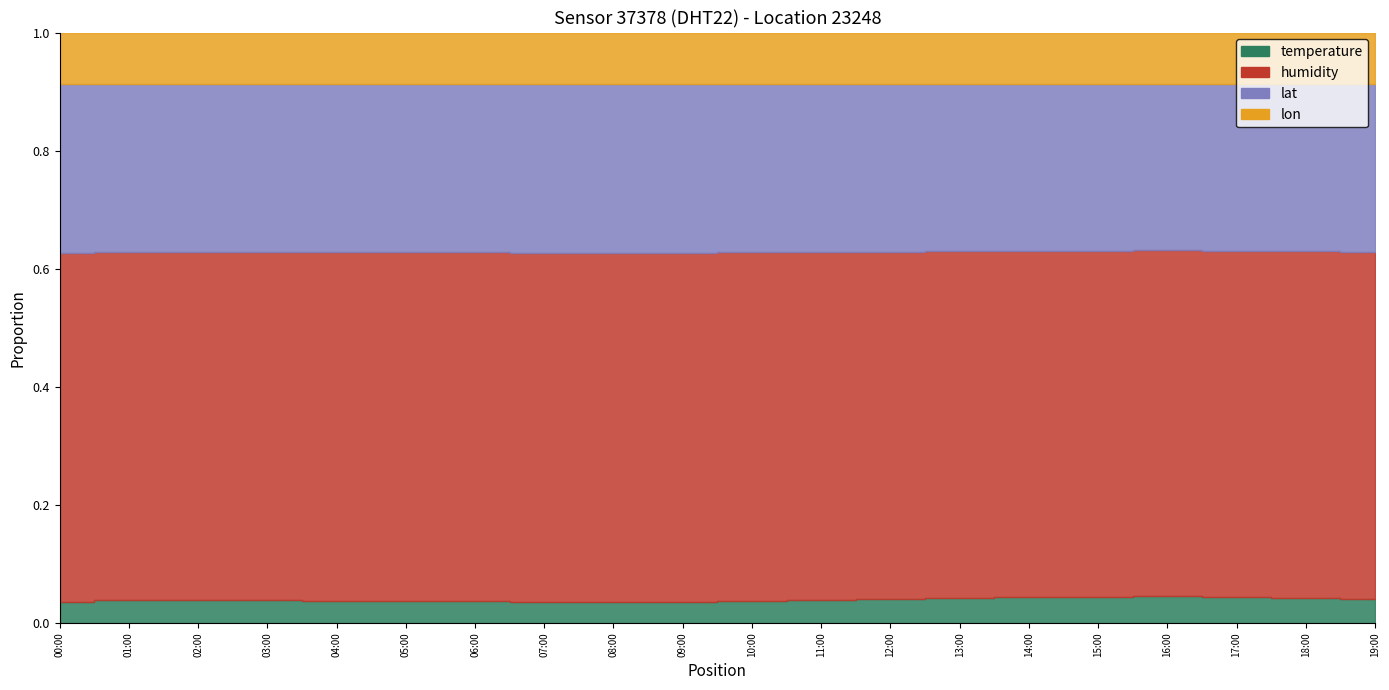

What is the average value of the lat series?

48.1